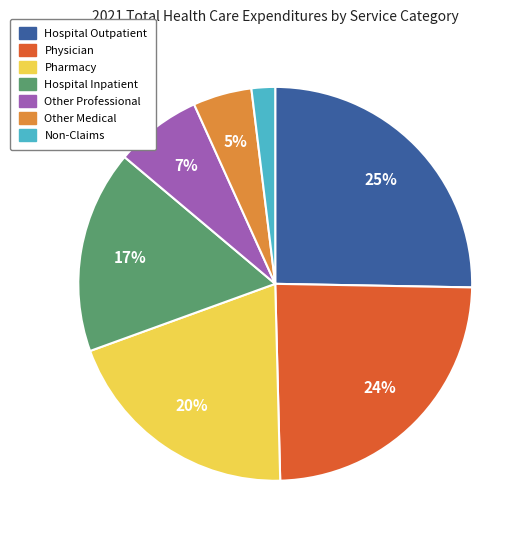

To the nearest percent, what is the difference between the Other Professional and Other Medical slice percentages?

2%